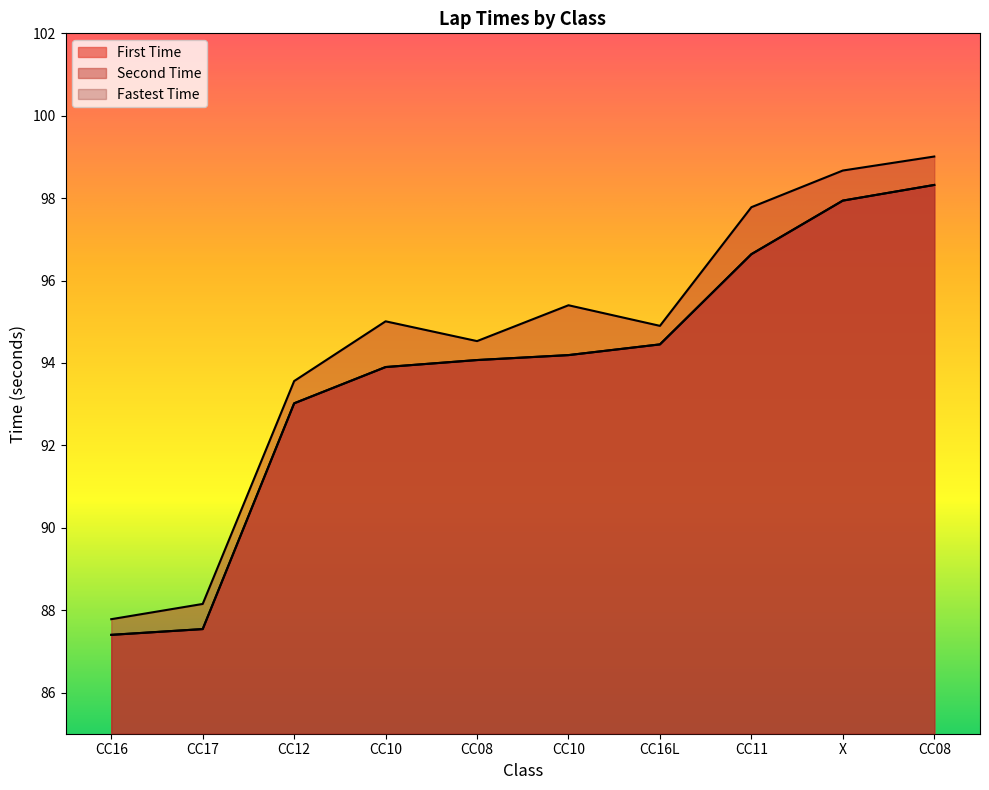

At which label does Second Time first exceed 95?

CC10